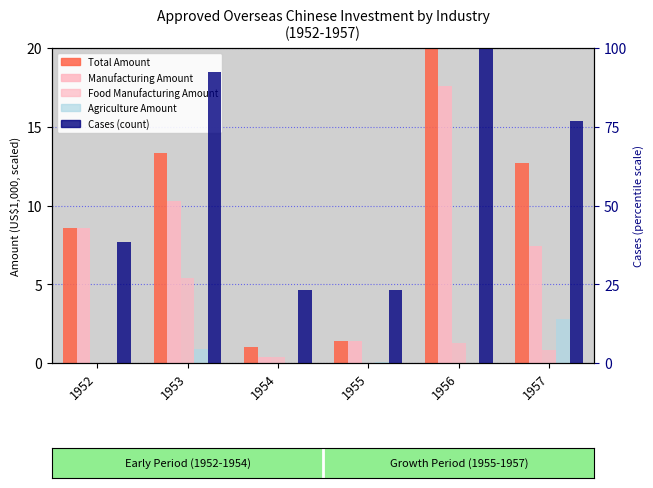

Is it true that Total Amount equals 1.6 at 1954?

False